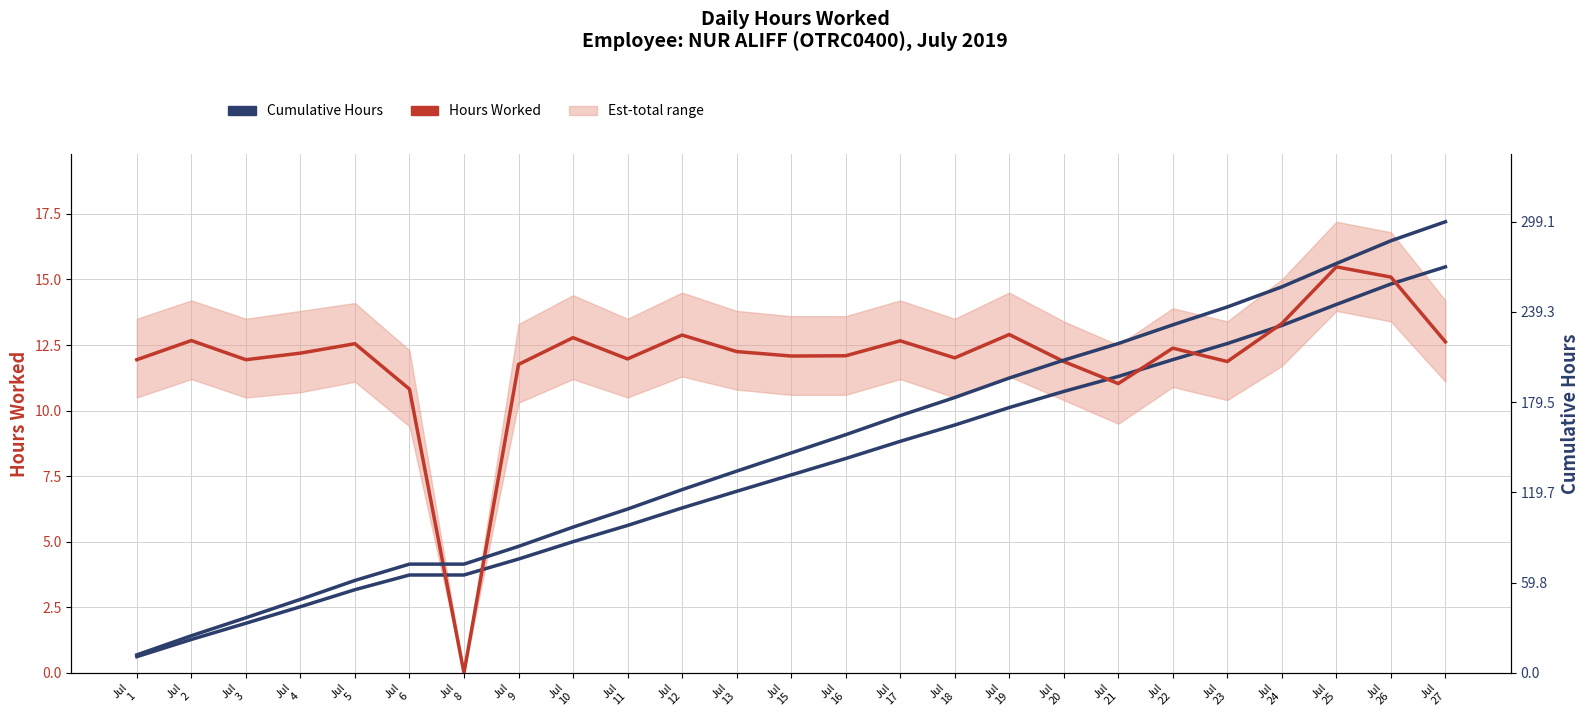

True or false: Cumulative (scaled) has a value of 9.4 at Jul
18.

True